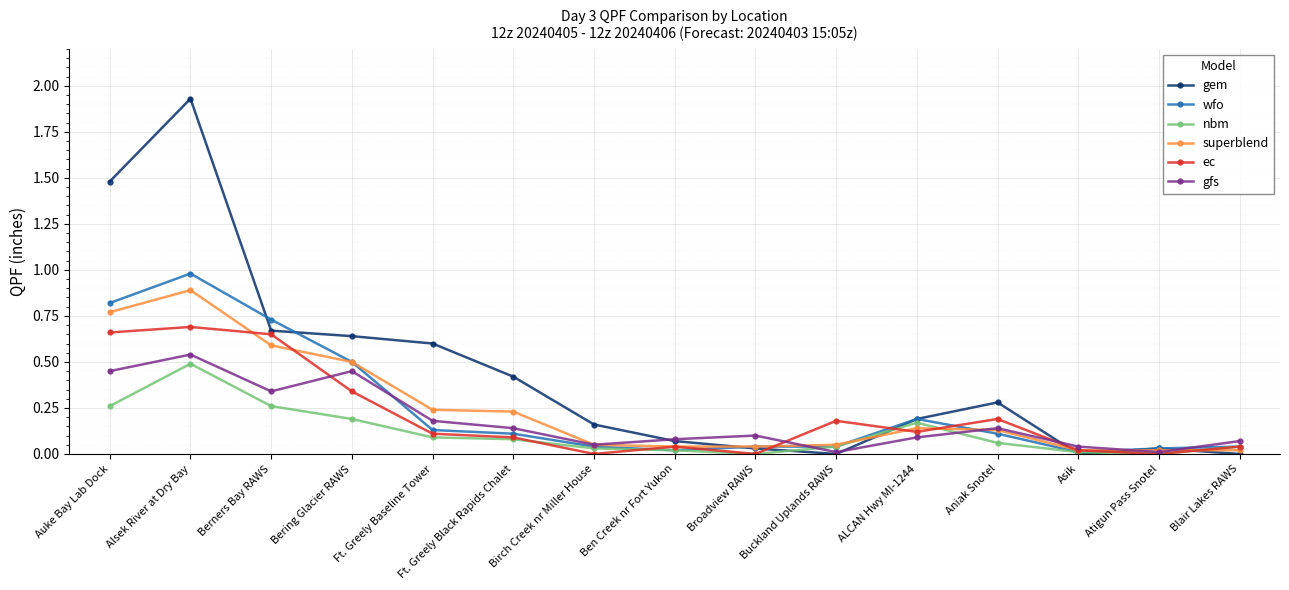

Rank the series at Auke Bay Lab Dock from lowest to highest value.

nbm, gfs, ec, superblend, wfo, gem